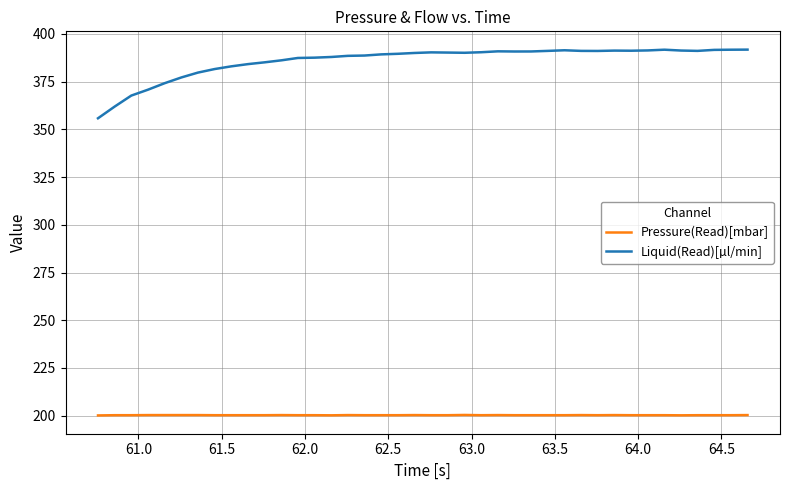

Which series has the largest total across all categories?

Liquid(Read)[µl/min]